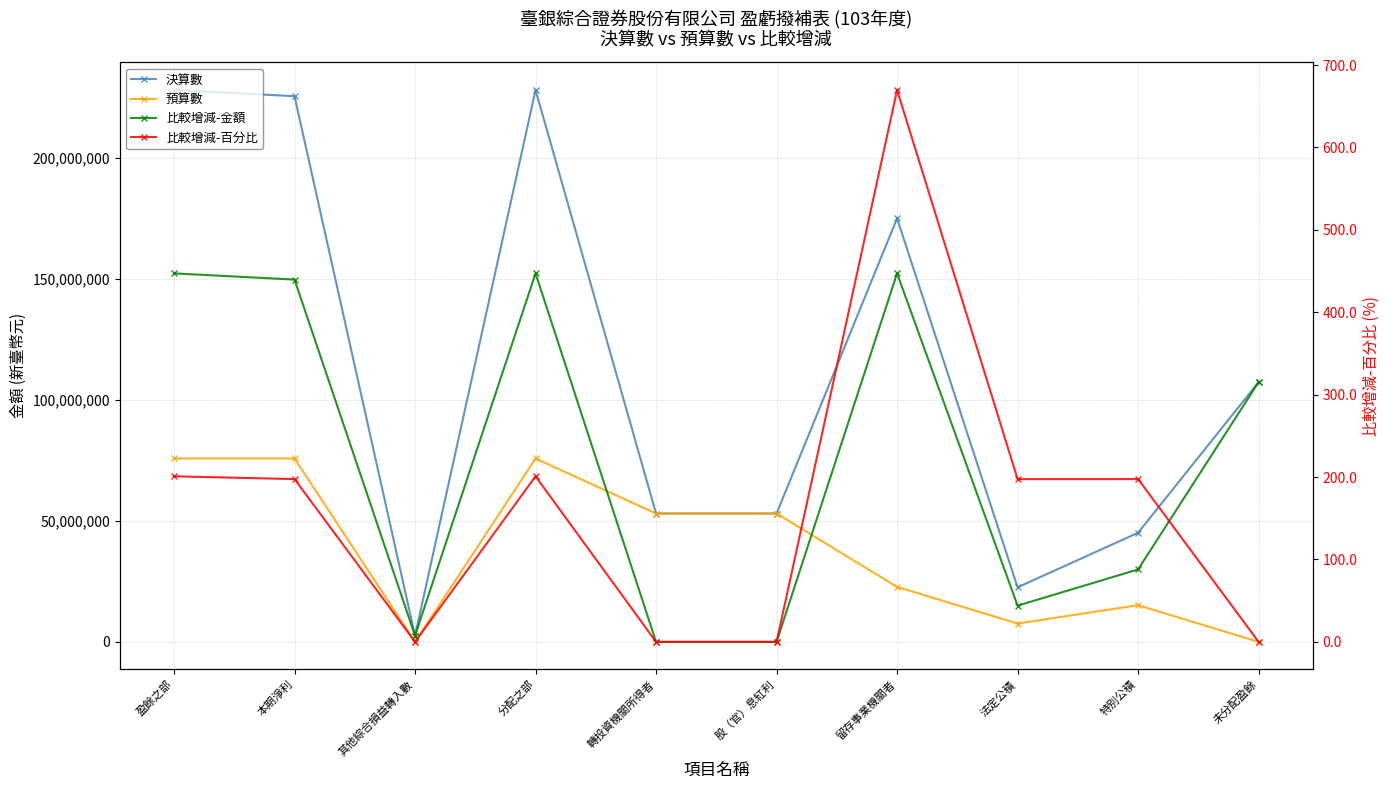

What is the total value across all series at 其他綜合損益轉入數?

5128410.0